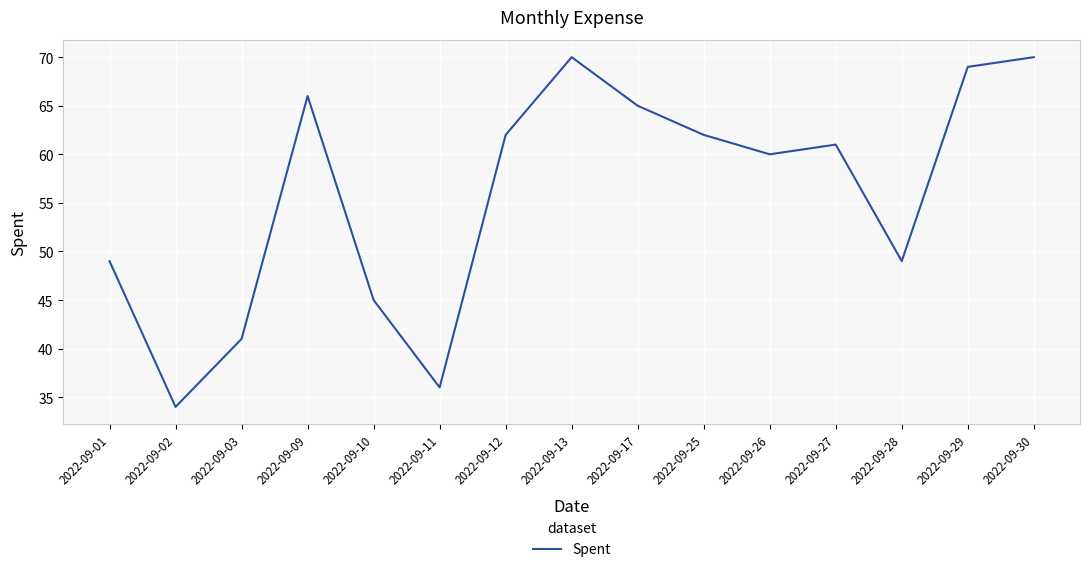

Reading right to left, what are all the values shown in this chart?

70	69	49	61	60	62	65	70	62	36	45	66	41	34	49